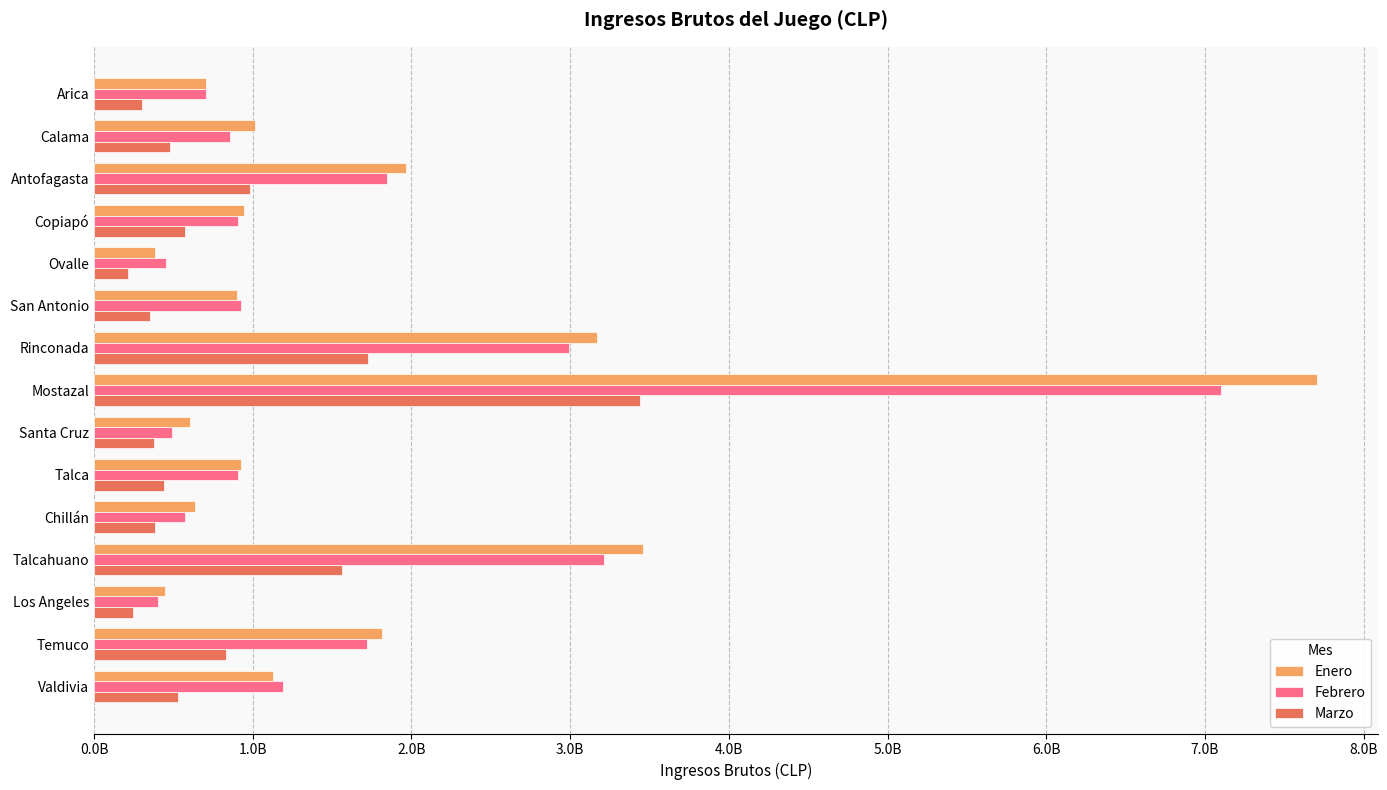

What is the average value of the Febrero series?

1618341908